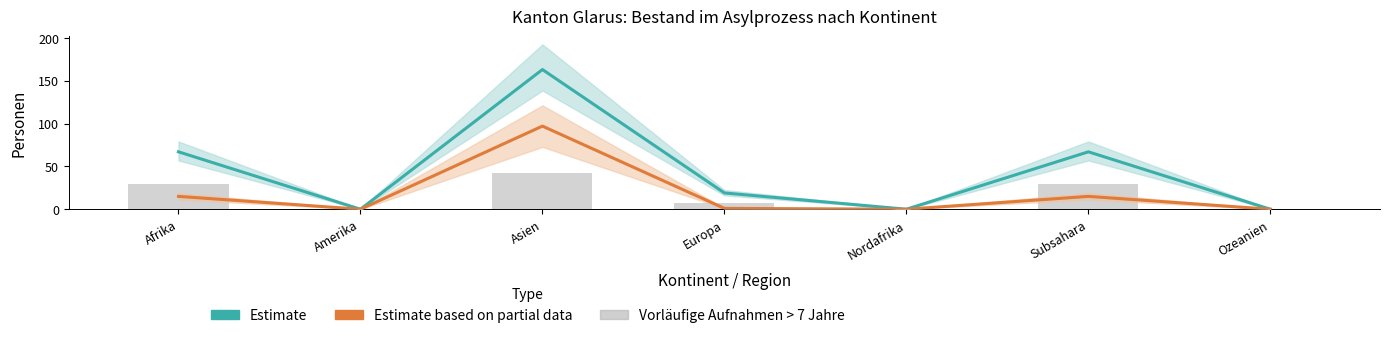

What is the average value of the Vorläufige Aufnahmen > 7 Jahre series?

16